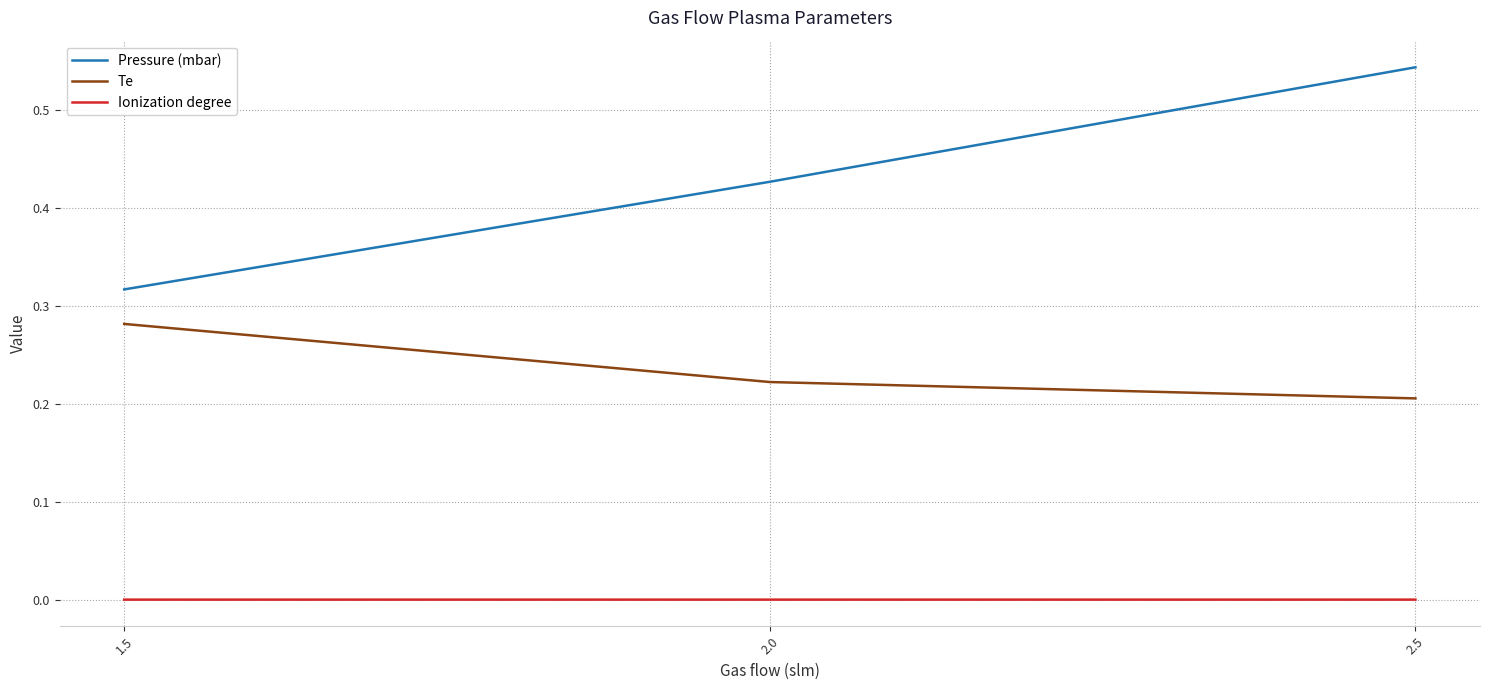

At which label does Pressure (mbar) reach its minimum?

1.5